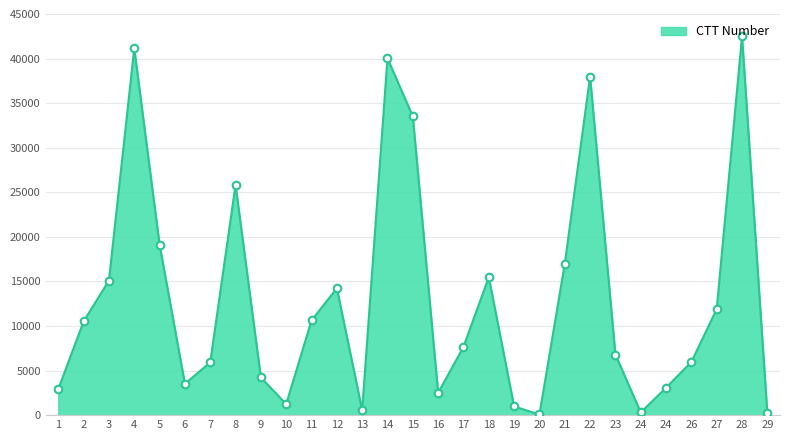

What is the change in value from 19 to 27?

+10924